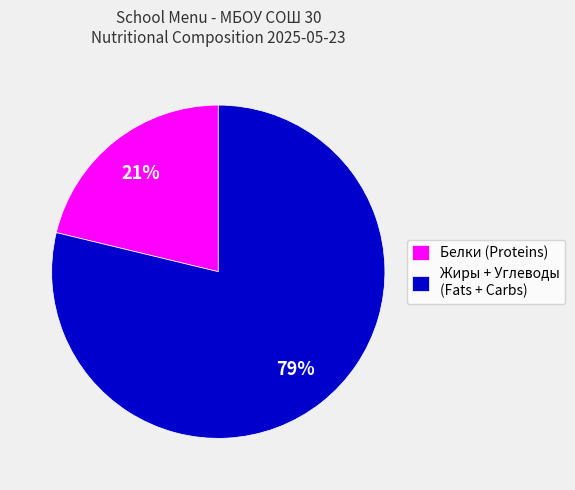

Which slice is the largest?

Жиры + Углеводы (Fats + Carbs)